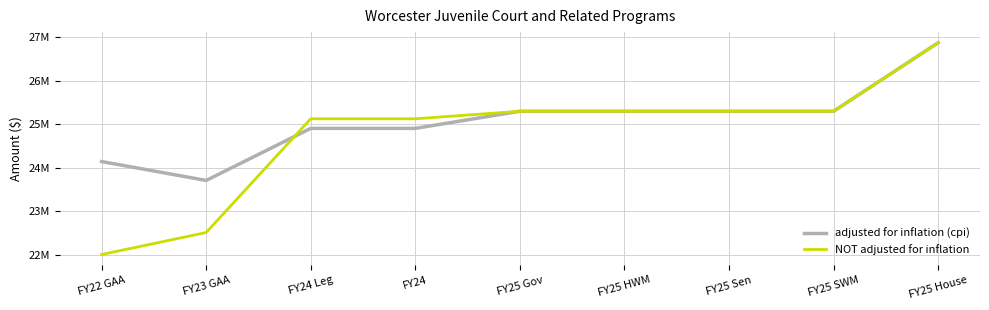

Is this an area chart (filled region under the line)?

No